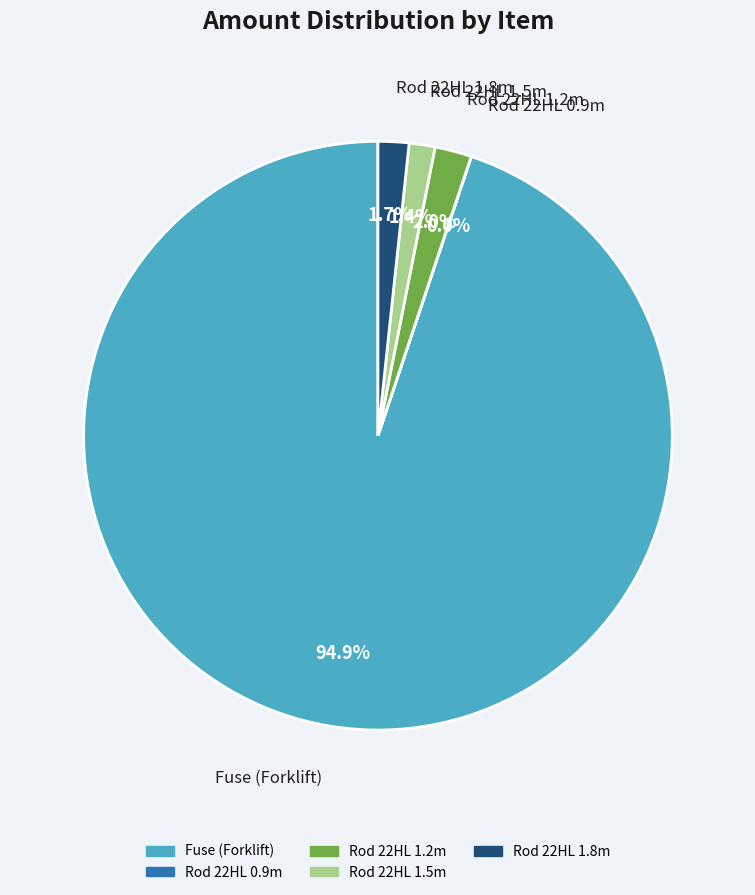

Is it true that Fuse (Forklift) is 95% of the pie?

True